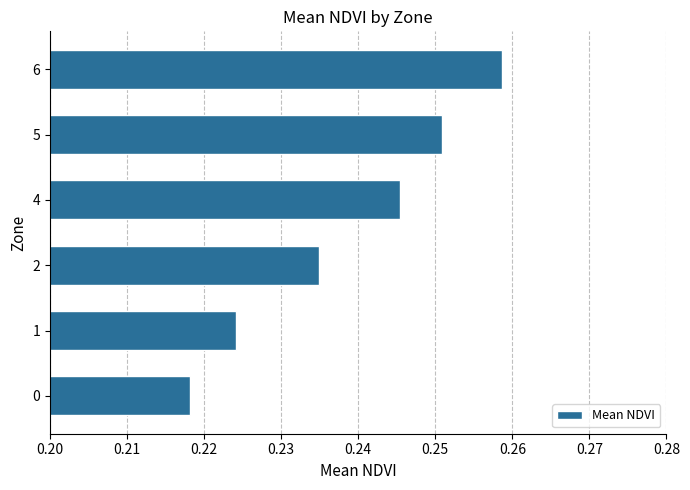

Between 6 and 4, which is larger?

6